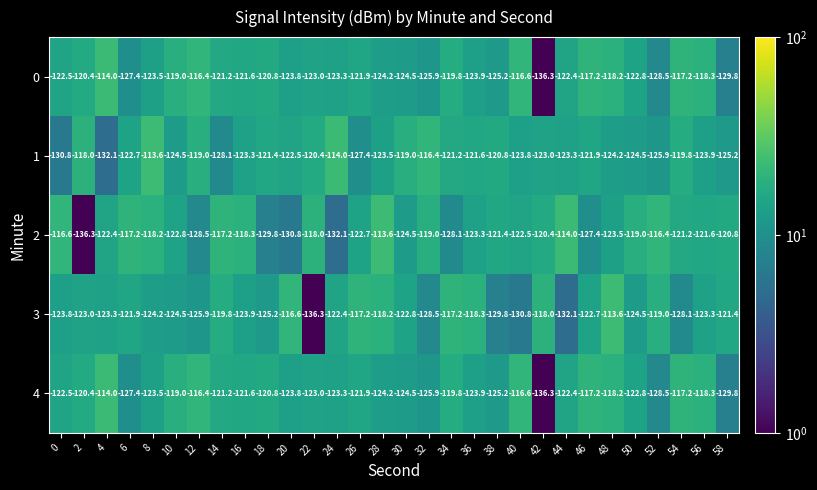

What is the average value of the 4 series?

-122.3